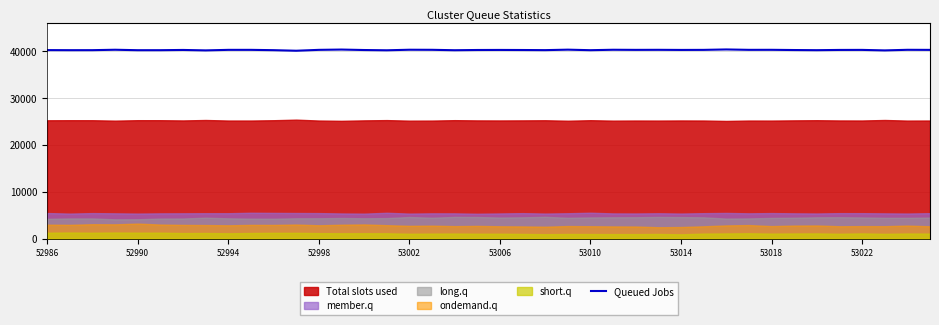

What is the maximum value for Queued Jobs?

40397